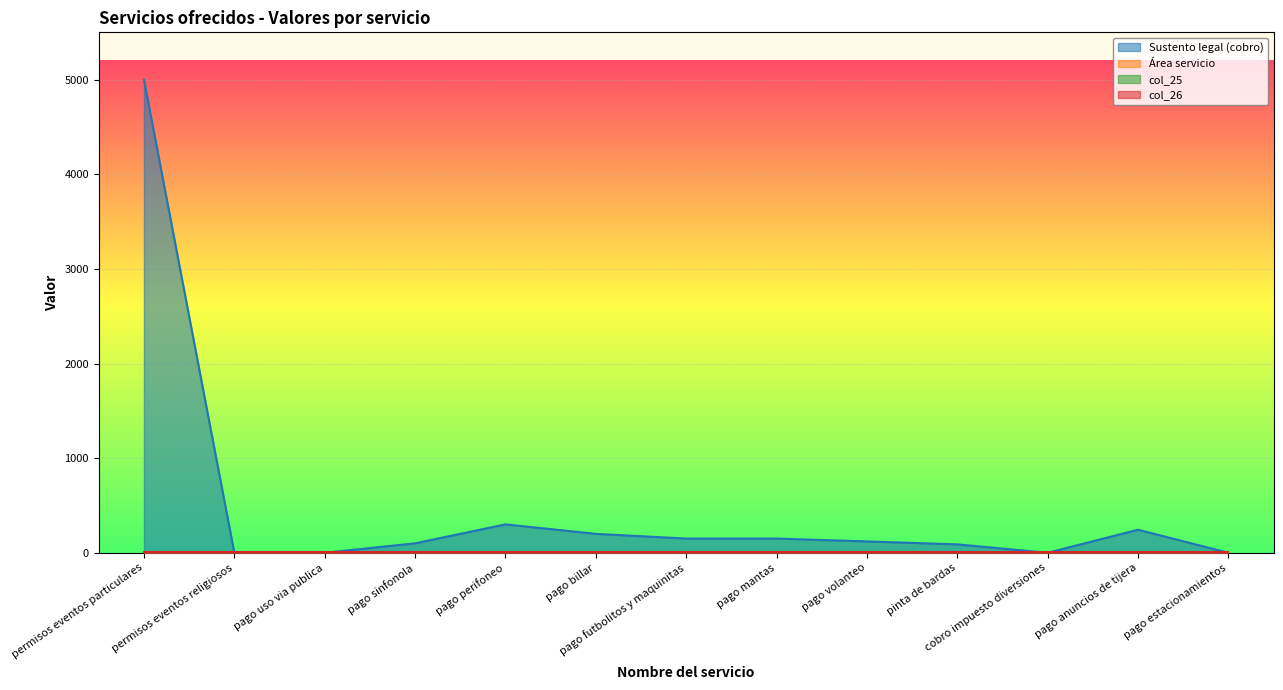

What is the spread (max minus min) of values at pago sinfonola?

99.0